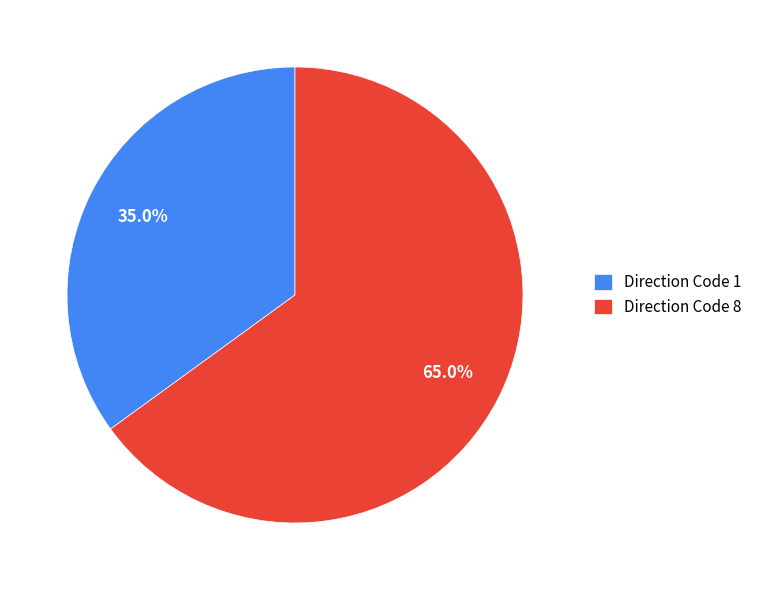

Which category has the biggest portion of the pie?

Direction Code 8